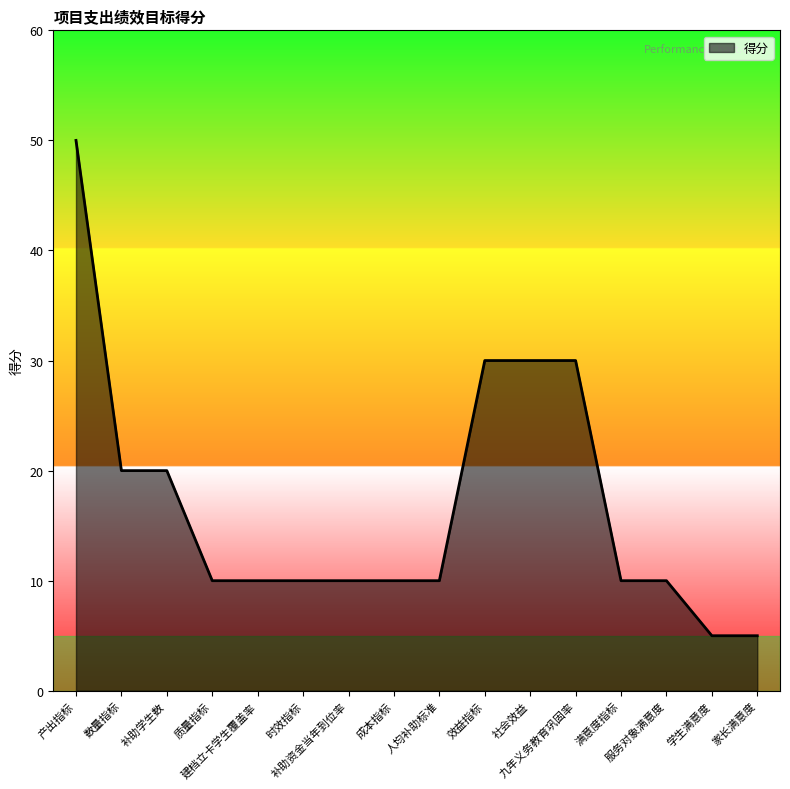

What is the sum of the values at 数量指标 and 补助学生数?

40